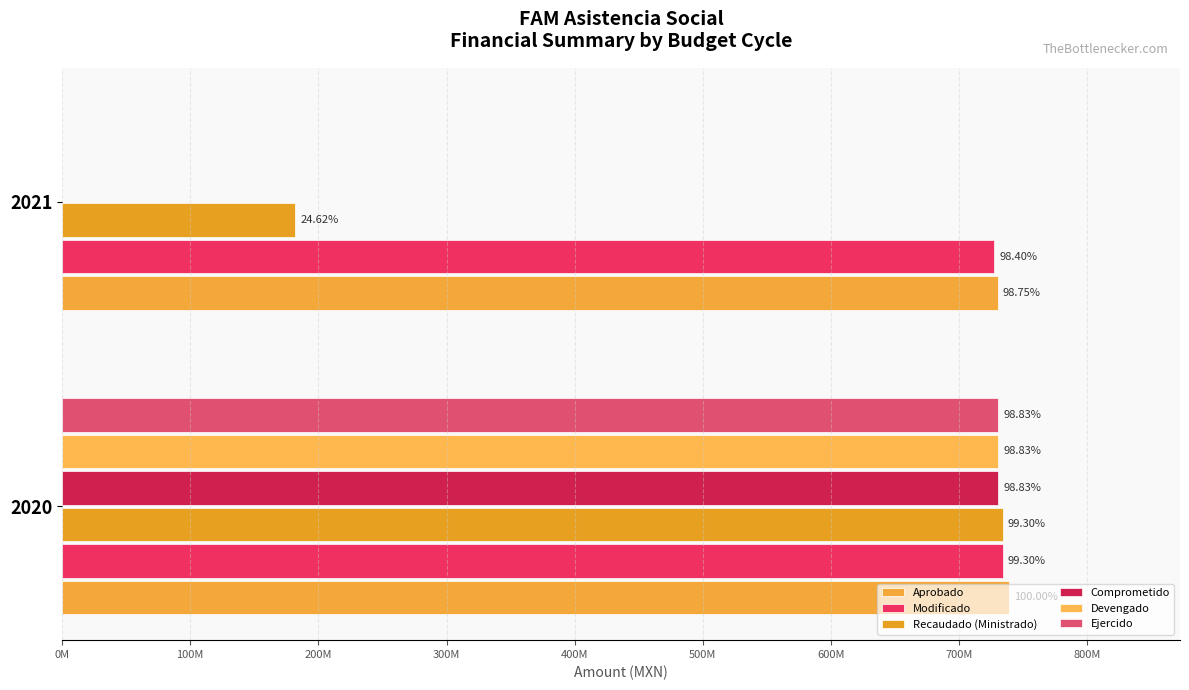

Which series has the largest range (max minus min)?

Comprometido